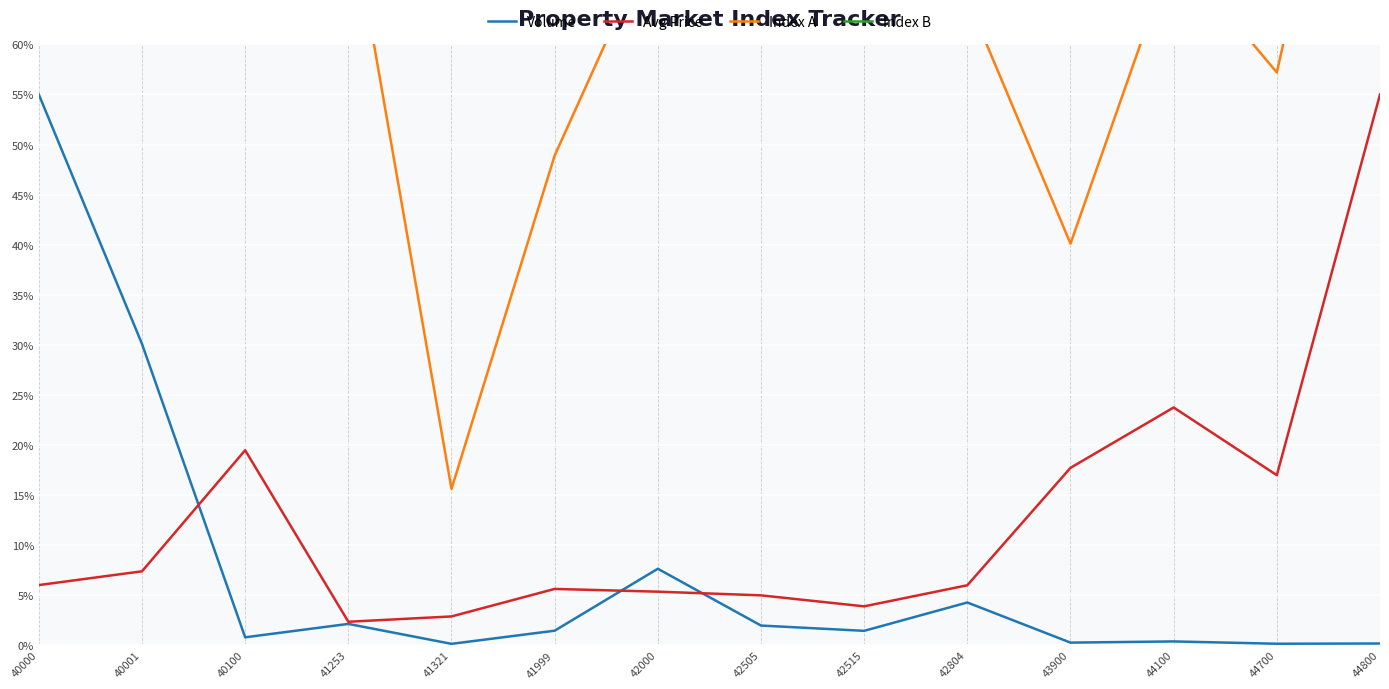

Reading right to left, transcribe all the data shown in this chart.

Volume: 0.2	0.1	0.4	0.2	4.3	1.4	1.9	7.6	1.4	0.1	2.1	0.8	30.1	55.0
Avg Price: 55.0	17.0	23.7	17.7	6.0	3.9	5.0	5.3	5.6	2.9	2.3	19.5	7.4	6.0
Index A: 103.2	57.2	69.5	40.1	64.6	81.6	91.0	71.7	48.9	15.6	74.7	192.4	67.4	89.2
Index B: 95.1	104.9	95.9	89.4	106.9	95.5	94.1	101.0	94.2	114.7	98.4	97.9	108.4	97.0